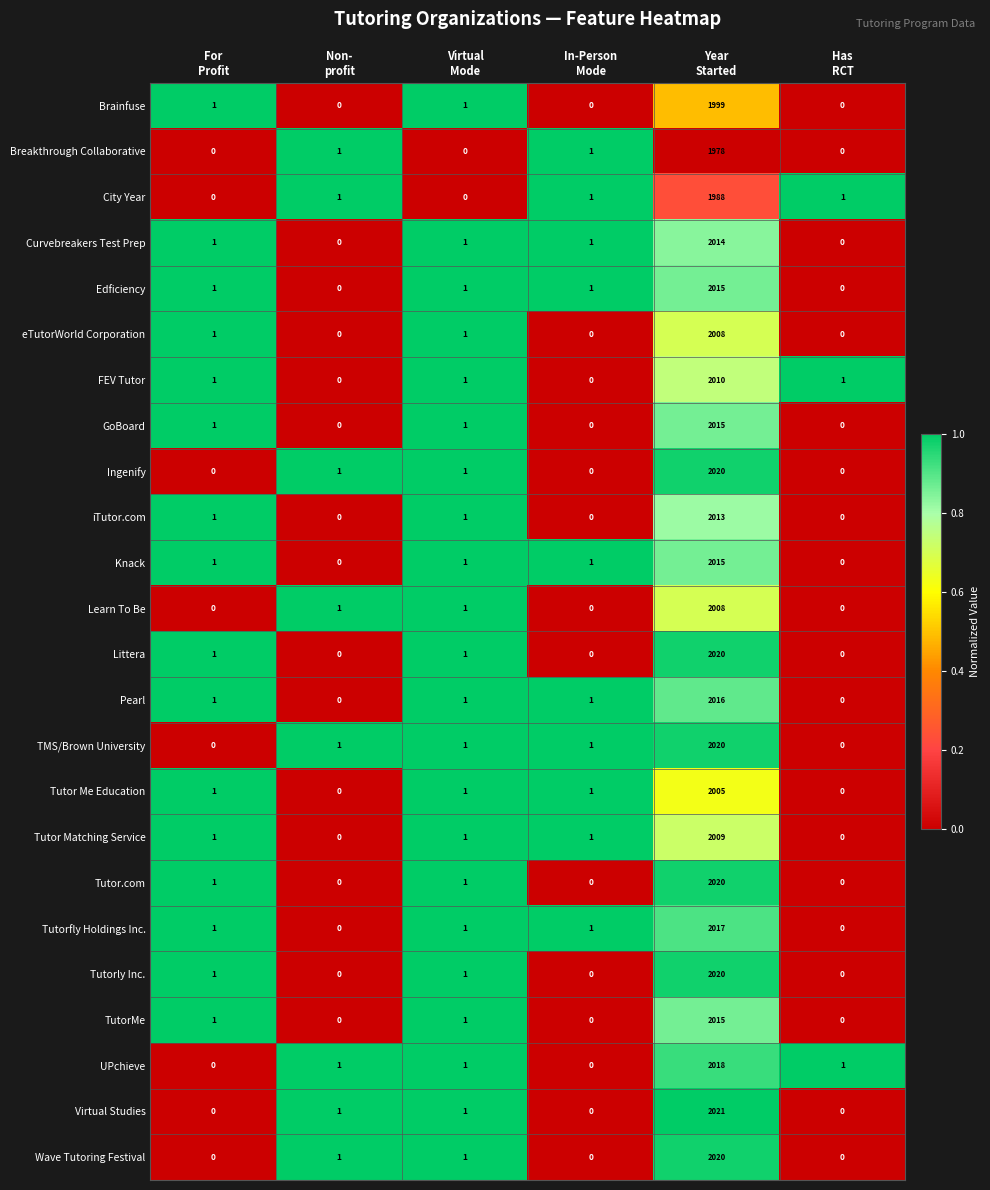

Count the number of categories in the chart.

6